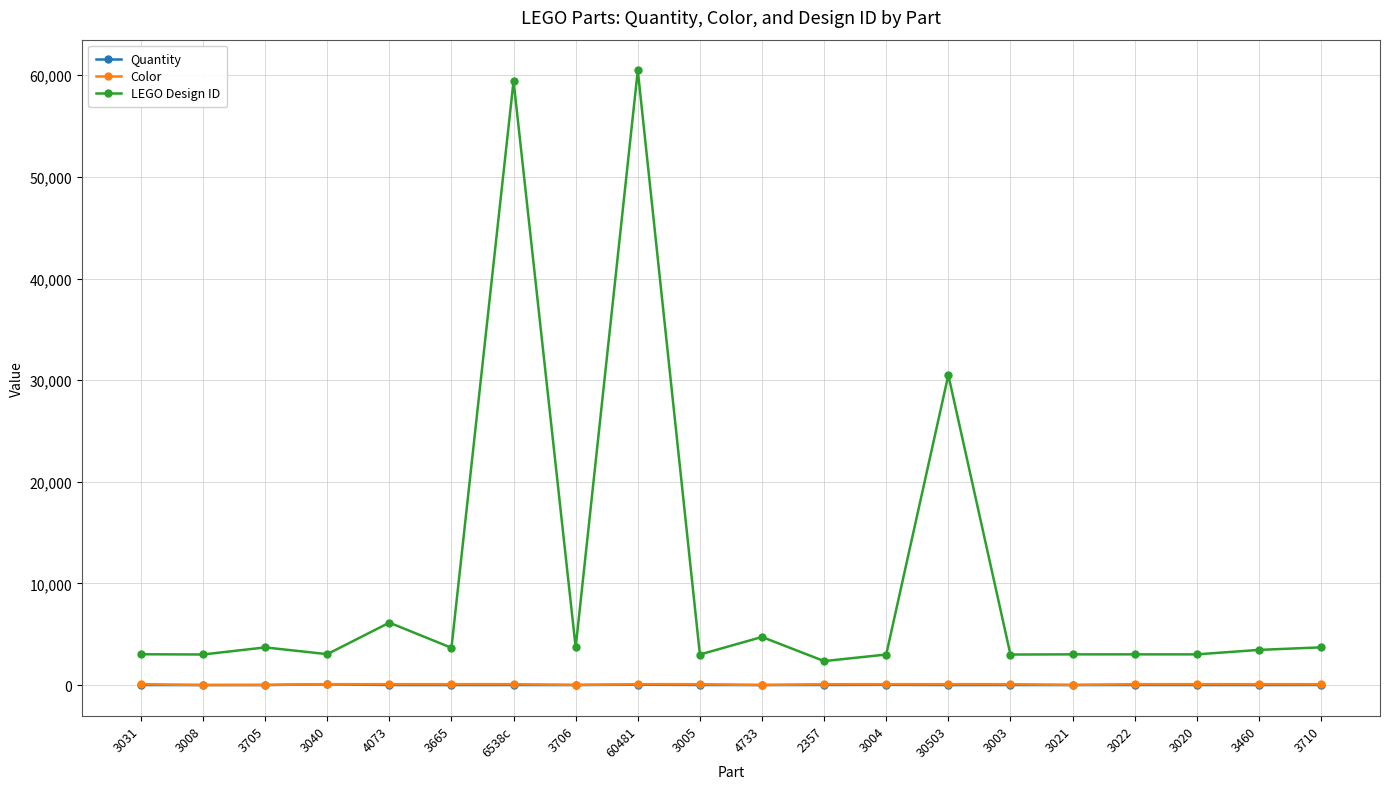

Between 3665 and 60481, which series saw the biggest shift?

LEGO Design ID